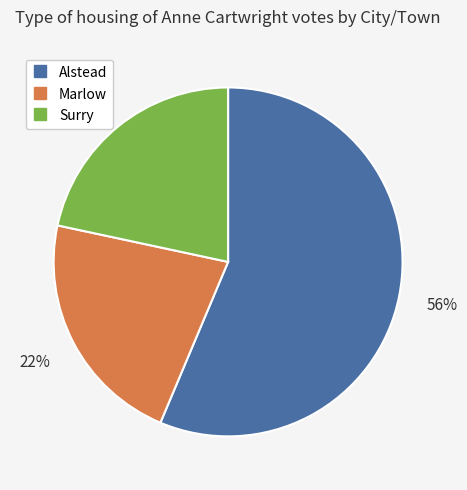

The Alstead slice represents 65% of the pie. True or false?

False